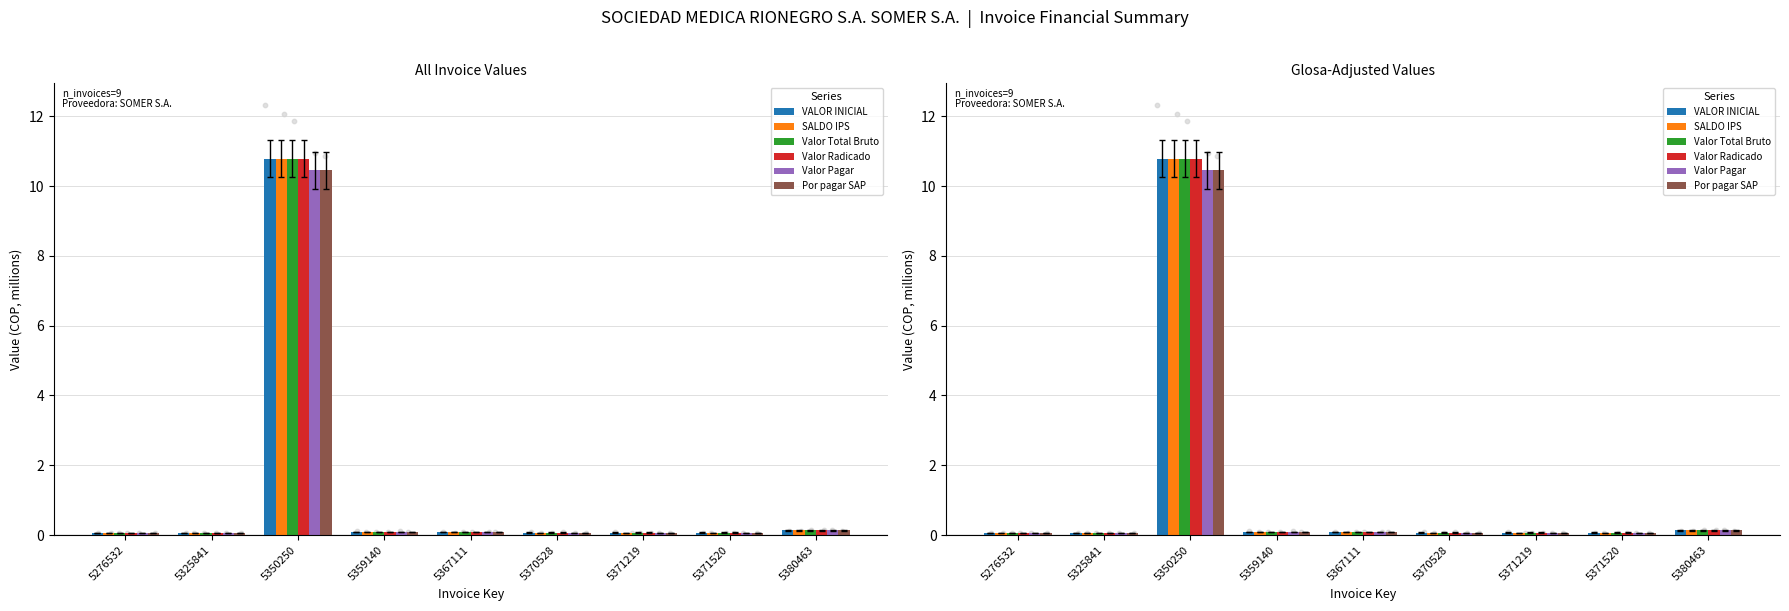

At which category is the sum across all series the highest?

5350250